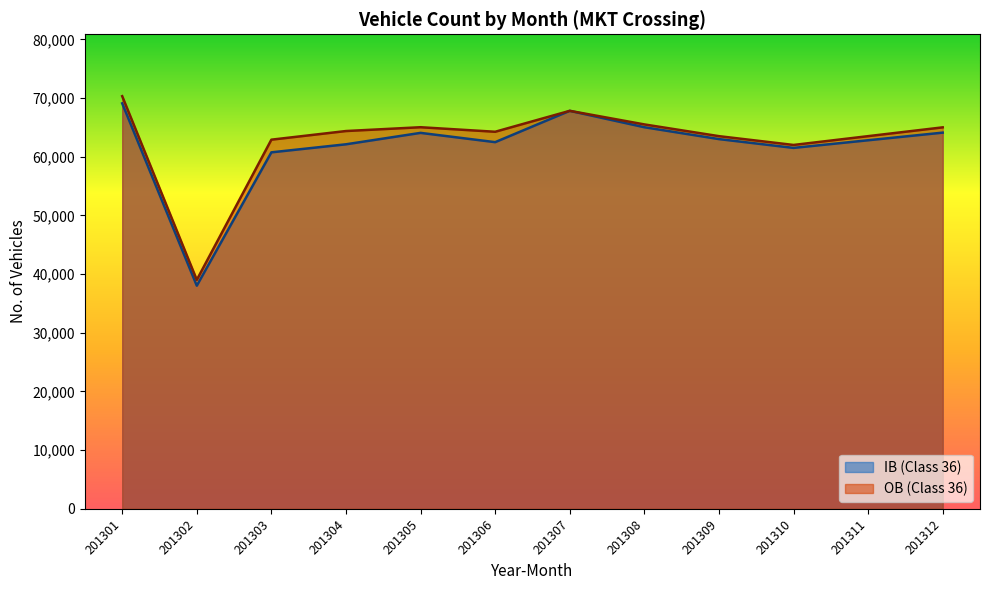

Does the chart display data point markers on the line(s)?

No